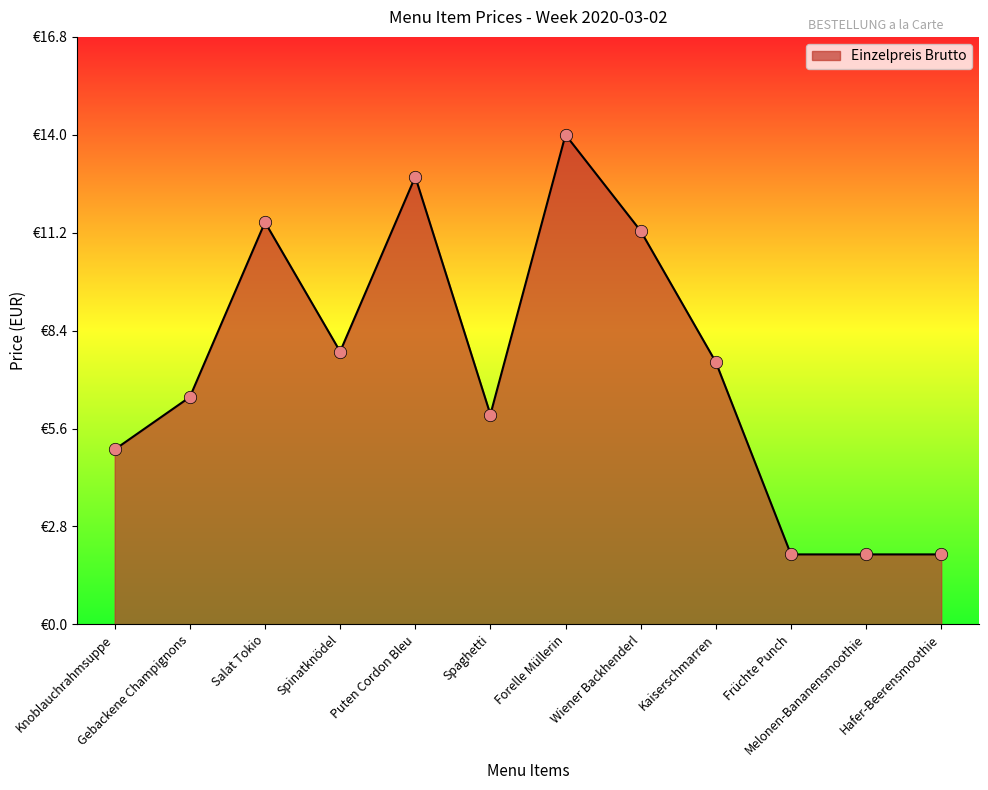

What is the ratio of the value at Spinatknödel to the value at Knoblauchrahmsuppe?

1.6